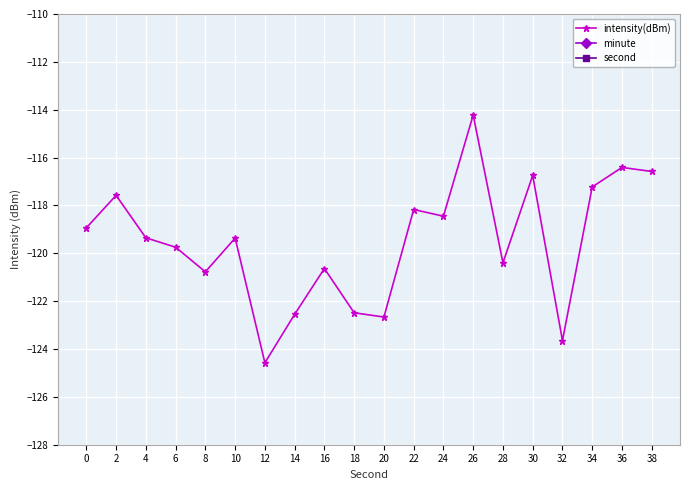

True or false: minute and intensity(dBm) intersect in this chart.

False